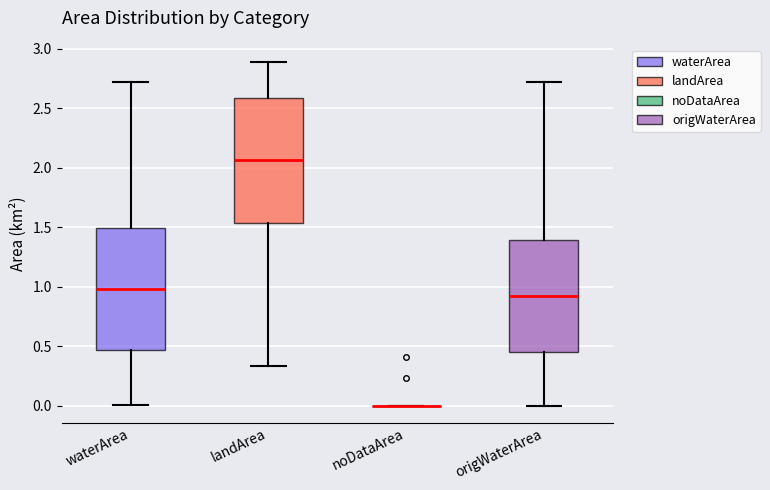

Reading left to right, read every box against the y-axis: the position of its median line, the range the box covers, and the ends of its whiskers. The values are not printed on the chart, so give them approximately, as read against the axis.

waterArea: median 1.00, box 0.45 to 1.50, whiskers 0.00 to 2.70
landArea: median 2.05, box 1.55 to 2.60, whiskers 0.35 to 2.90
noDataArea: box collapsed to a line at 0.00, whiskers 0.00 to 0.00
origWaterArea: median 0.90, box 0.45 to 1.40, whiskers 0.00 to 2.70